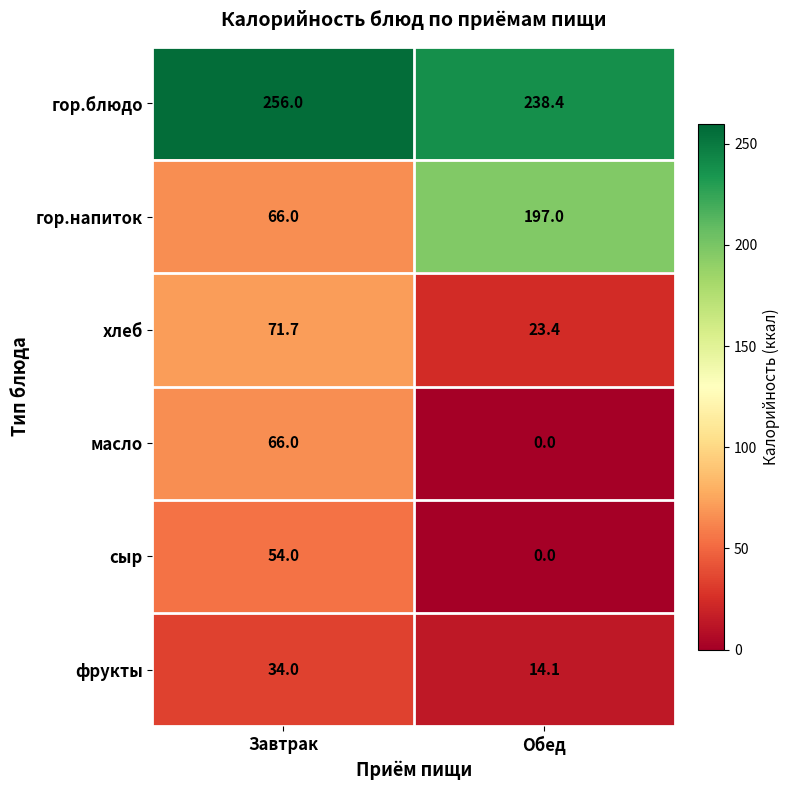

How many series are shown in this chart?

6